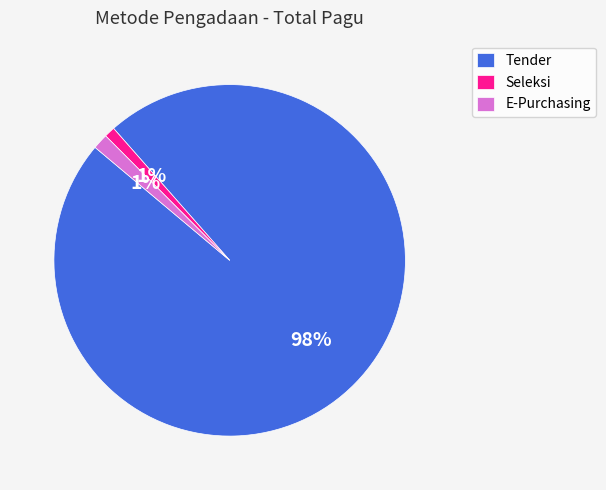

To the nearest percent, what is the average slice percentage?

33%